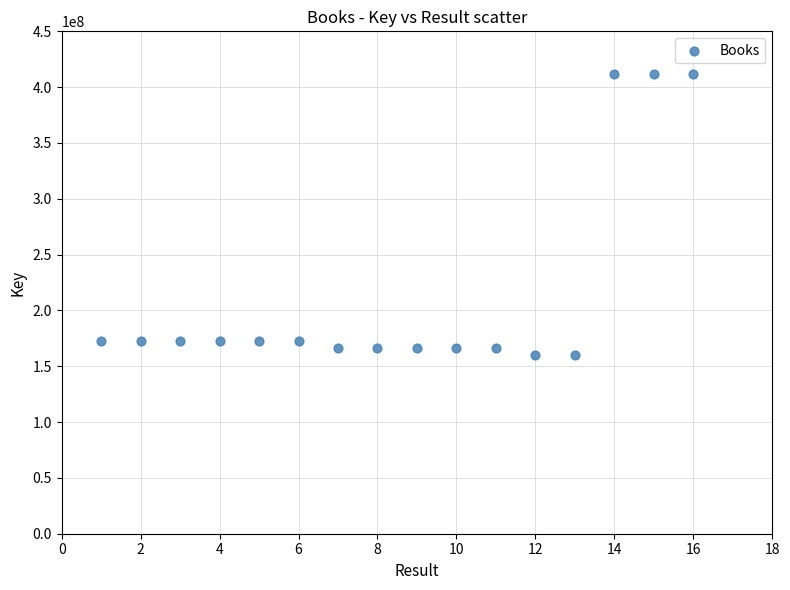

What is the range of Y values (max minus min)?

252201888